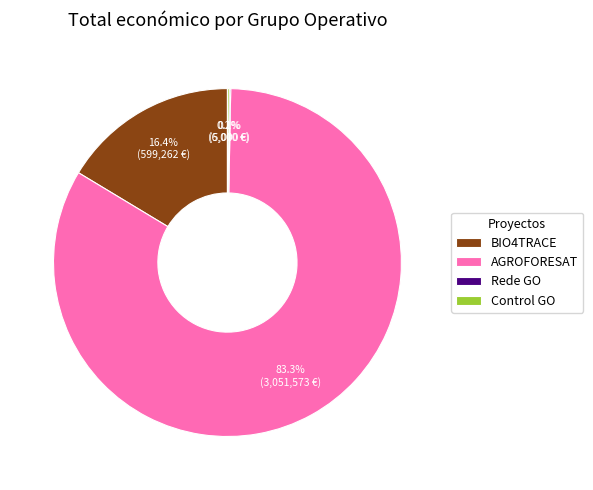

To the nearest percent, what is the average slice percentage?

25%